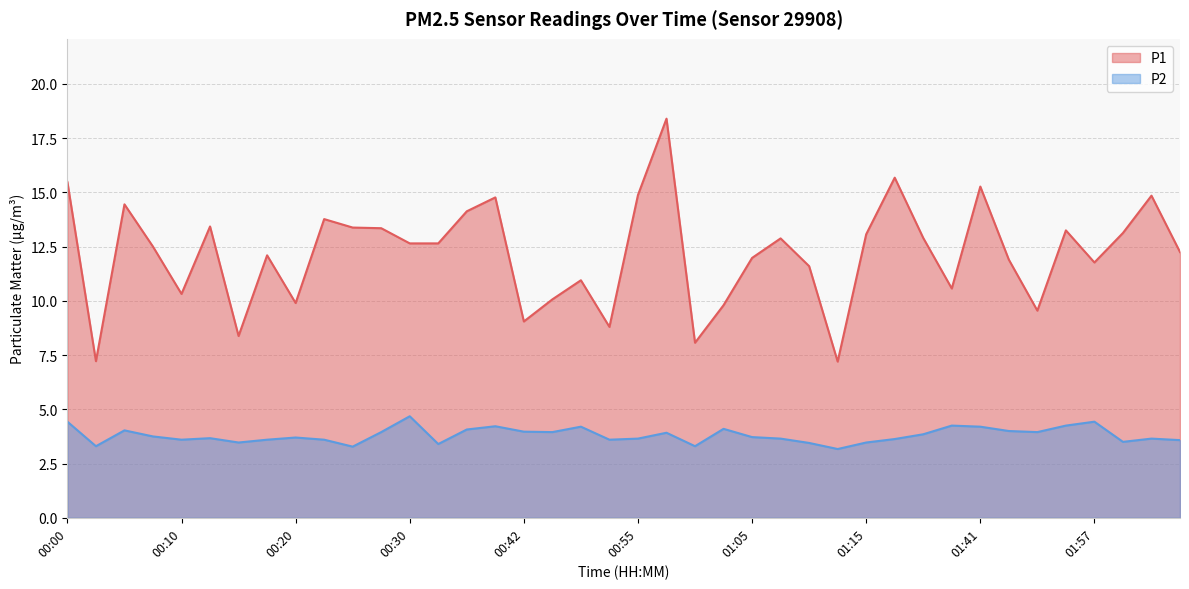

Reading right to left, extract all data points from this chart.

P1: 02:10=12.2	02:05=14.8	02:02=13.1	01:57=11.8	01:54=13.2	01:52=9.6	01:46=11.9	01:41=15.3	01:35=10.6	01:21=12.9	01:18=15.7	01:15=13.1	01:13=7.2	01:10=11.6	01:08=12.9	01:05=12.0	01:03=9.8	01:00=8.1	00:58=18.4	00:55=14.9	00:53=8.8	00:50=10.9	00:47=10.1	00:42=9.1	00:40=14.8	00:35=14.1	00:32=12.7	00:30=12.7	00:27=13.3	00:25=13.4	00:23=13.8	00:20=9.9	00:18=12.1	00:15=8.4	00:13=13.4	00:10=10.3	00:08=12.5	00:05=14.4	00:03=7.2	00:00=15.5
P2: 02:10=3.6	02:05=3.6	02:02=3.5	01:57=4.4	01:54=4.2	01:52=4.0	01:46=4.0	01:41=4.2	01:35=4.2	01:21=3.9	01:18=3.6	01:15=3.5	01:13=3.2	01:10=3.5	01:08=3.6	01:05=3.7	01:03=4.1	01:00=3.3	00:58=3.9	00:55=3.6	00:53=3.6	00:50=4.2	00:47=4.0	00:42=4.0	00:40=4.2	00:35=4.1	00:32=3.4	00:30=4.7	00:27=4.0	00:25=3.3	00:23=3.6	00:20=3.7	00:18=3.6	00:15=3.5	00:13=3.7	00:10=3.6	00:08=3.8	00:05=4.0	00:03=3.3	00:00=4.4